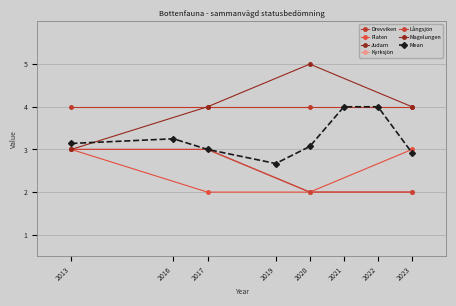

Count the Kyrksjön values in the range 2 to 3.

4